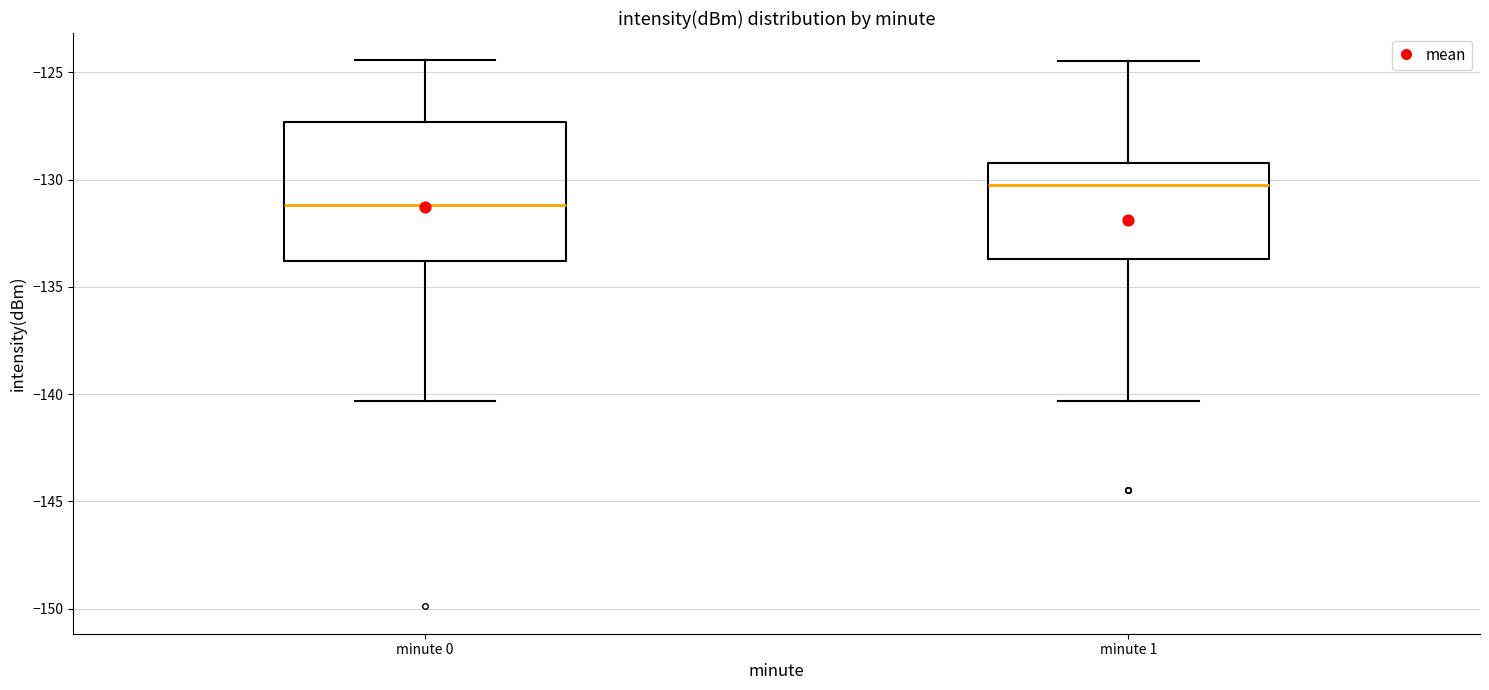

Which box is the tallest, from its lower edge to its upper edge?

minute 0